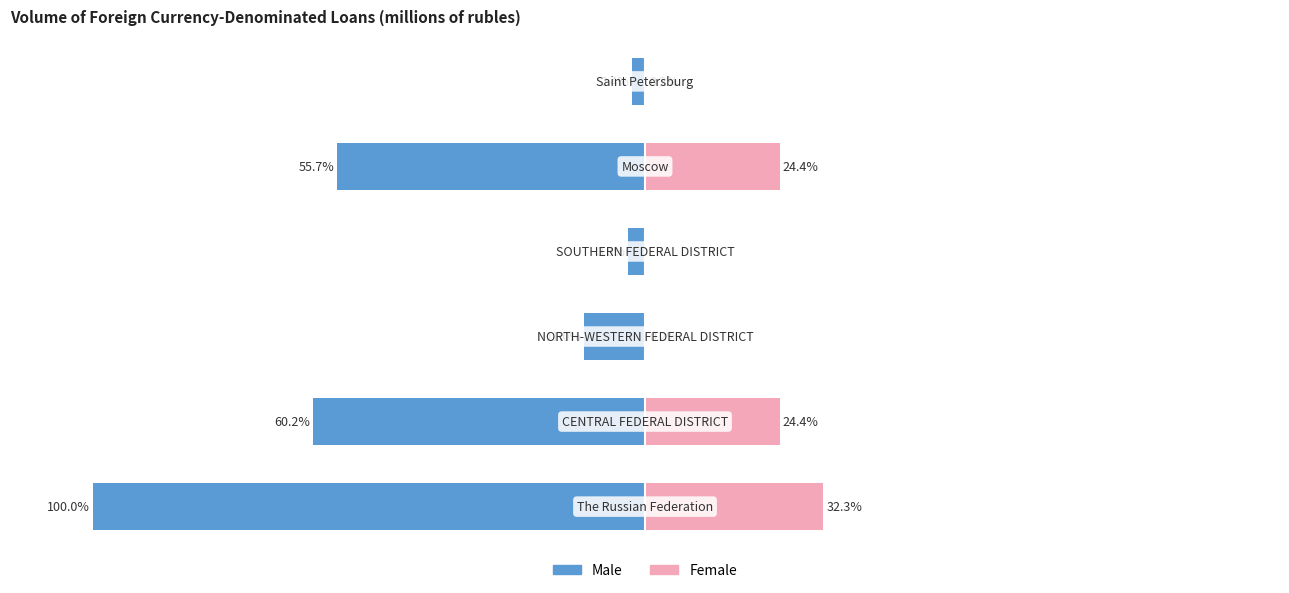

How many values in Female are above zero?

5